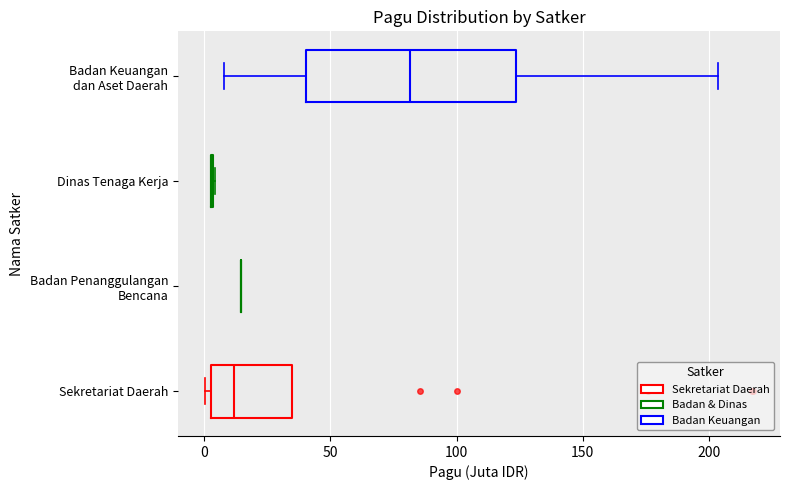

Reading bottom to top, read every box against the x-axis: the position of its median line, the range the box covers, and the ends of its whiskers. The values are not printed on the chart, so give them approximately, as read against the axis.

Sekretariat Daerah: median 10, box 5 to 35, whiskers 0 to 35
Badan Penanggulangan Bencana: box collapsed to a line at 15, whiskers 15 to 15
Dinas Tenaga Kerja: box collapsed to a line at 5, whiskers 5 to 5
Badan Keuangan dan Aset Daerah: median 80, box 40 to 125, whiskers 10 to 205